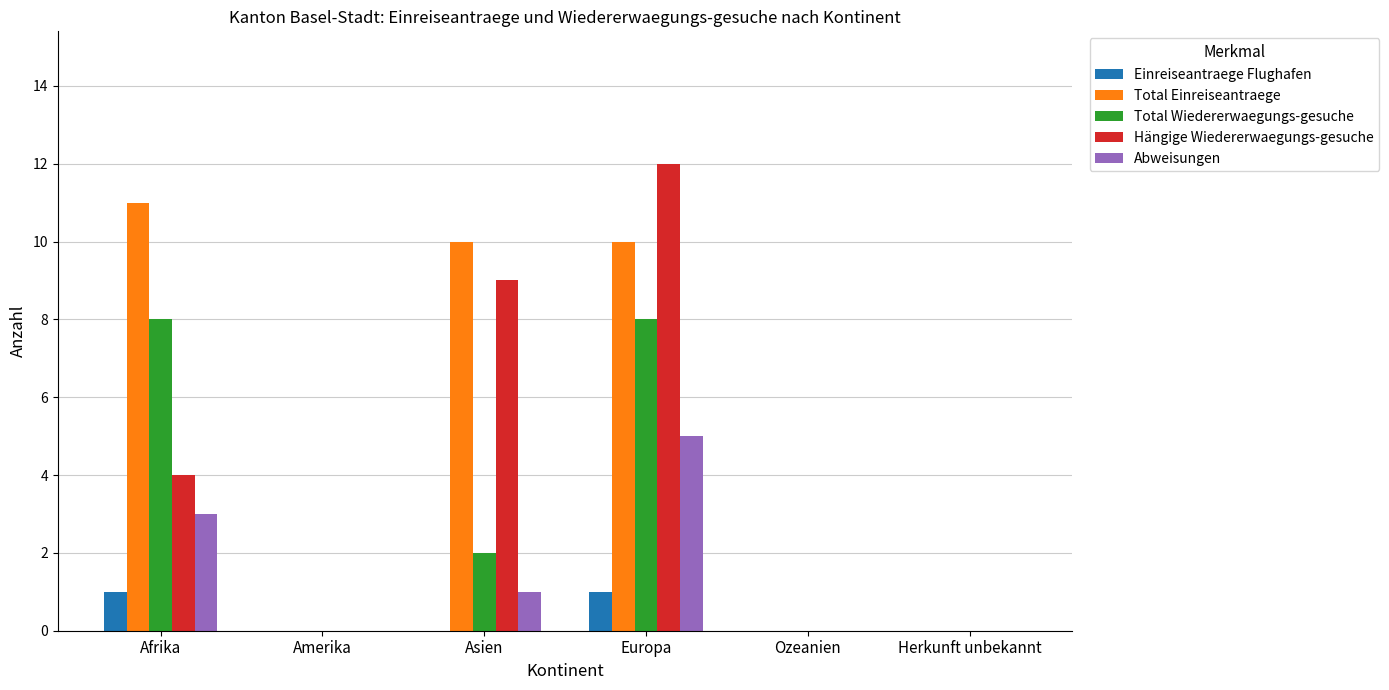

Between Asien and Herkunft unbekannt, which series saw the biggest shift?

Total Einreiseantraege